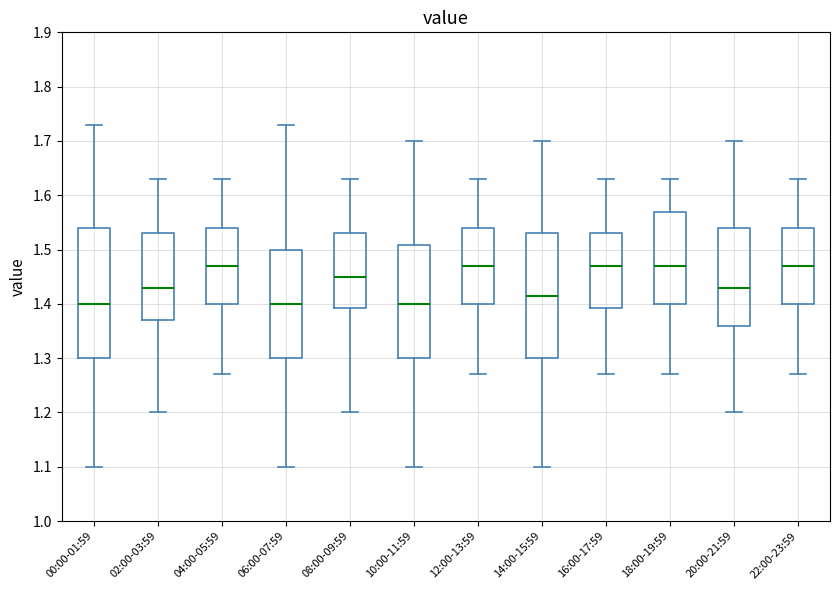

Reading left to right, transcribe this box plot: for each box, give where its median line is, the range the box spans, and where its two whiskers end, as read against the y-axis. The values are not printed on the chart, so give them approximately, as read against the axis.

00:00-01:59: median 1.40, box 1.30 to 1.54, whiskers 1.10 to 1.73
02:00-03:59: median 1.43, box 1.37 to 1.53, whiskers 1.20 to 1.63
04:00-05:59: median 1.47, box 1.40 to 1.54, whiskers 1.27 to 1.63
06:00-07:59: median 1.40, box 1.30 to 1.50, whiskers 1.10 to 1.73
08:00-09:59: median 1.45, box 1.39 to 1.53, whiskers 1.20 to 1.63
10:00-11:59: median 1.40, box 1.30 to 1.51, whiskers 1.10 to 1.70
12:00-13:59: median 1.47, box 1.40 to 1.54, whiskers 1.27 to 1.63
14:00-15:59: median 1.42, box 1.30 to 1.53, whiskers 1.10 to 1.70
16:00-17:59: median 1.47, box 1.39 to 1.53, whiskers 1.27 to 1.63
18:00-19:59: median 1.47, box 1.40 to 1.57, whiskers 1.27 to 1.63
20:00-21:59: median 1.43, box 1.36 to 1.54, whiskers 1.20 to 1.70
22:00-23:59: median 1.47, box 1.40 to 1.54, whiskers 1.27 to 1.63